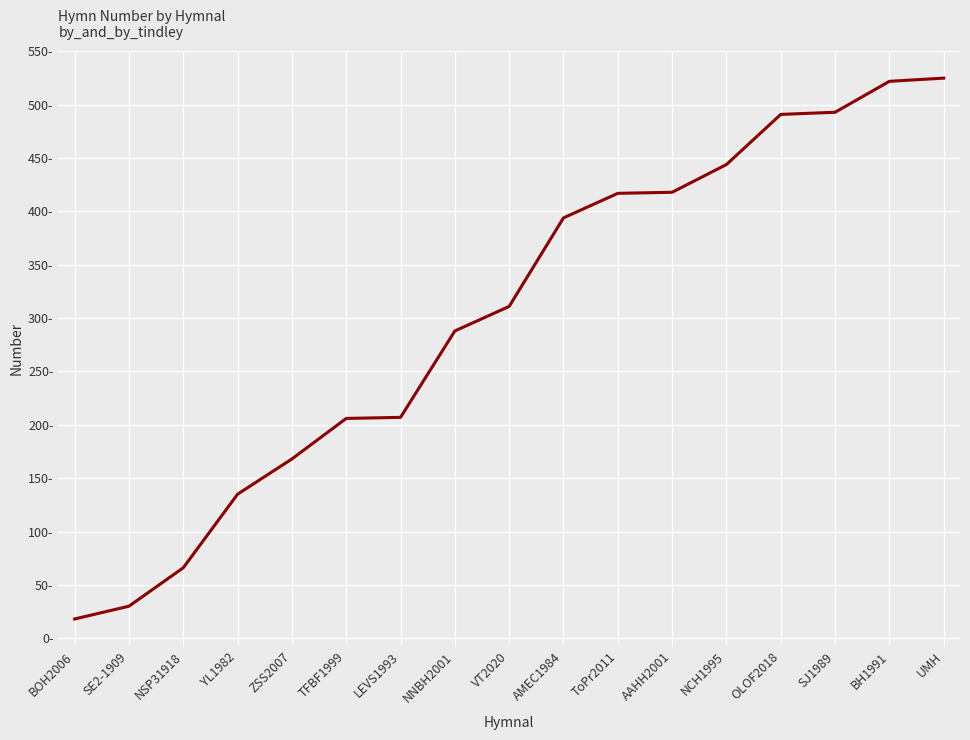

Rank the categories by value from lowest to highest.

BOH2006, SE2-1909, NSP31918, YL1982, ZSS2007, TFBF1999, LEVS1993, NNBH2001, VT2020, AMEC1984, ToPr2011, AAHH2001, NCH1995, OLOF2018, SJ1989, BH1991, UMH